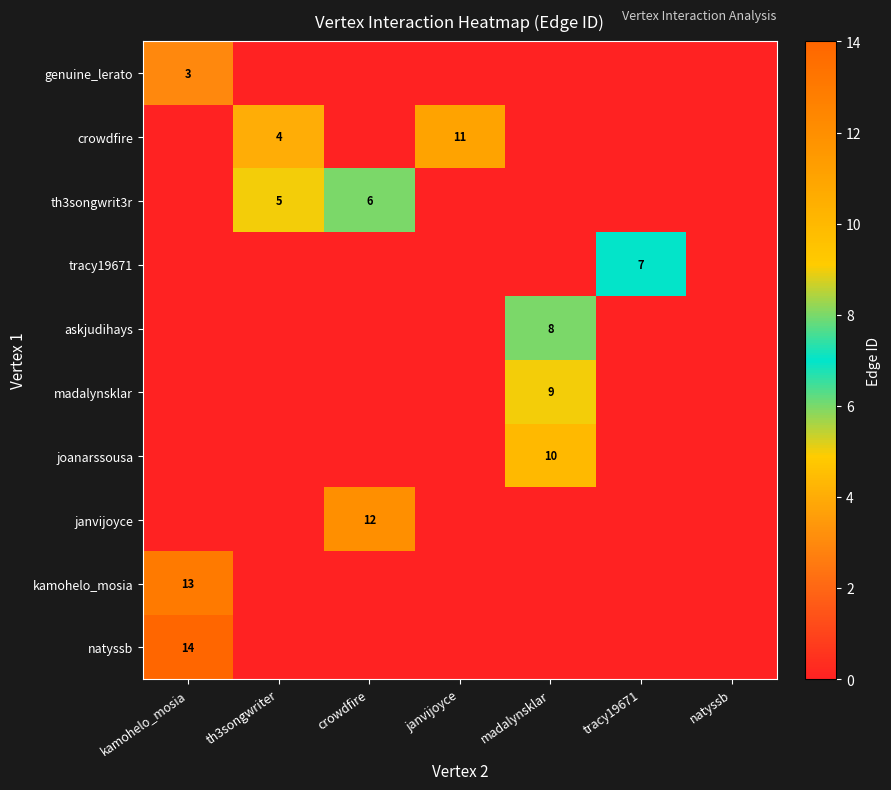

List the series in order of their peak value, lowest first.

genuine_lerato, th3songwrit3r, tracy19671, askjudihays, madalynsklar, joanarssousa, crowdfire, janvijoyce, kamohelo_mosia, natyssb